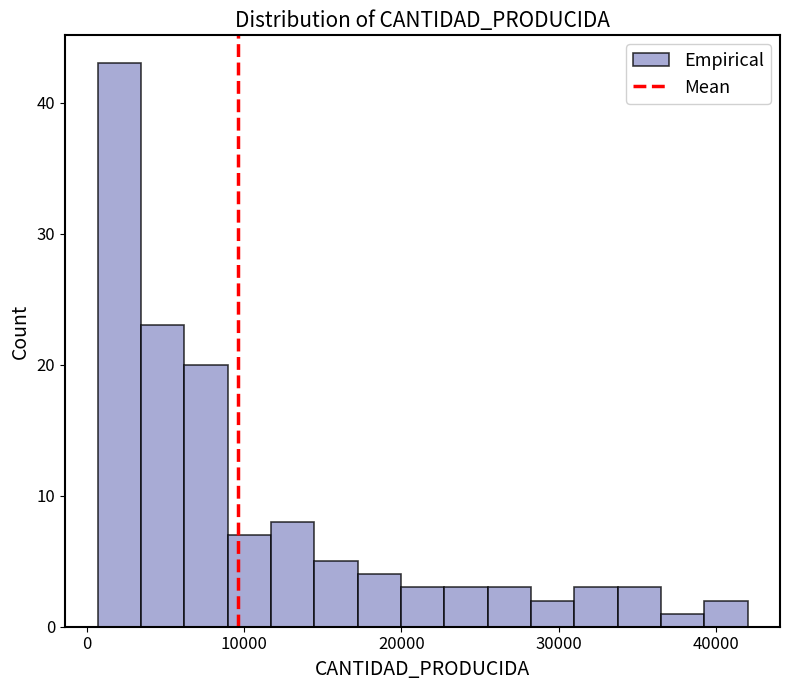

Around what value on the x-axis is the tallest bar? Give the approximate position of its centre, as read against the axis.

2000